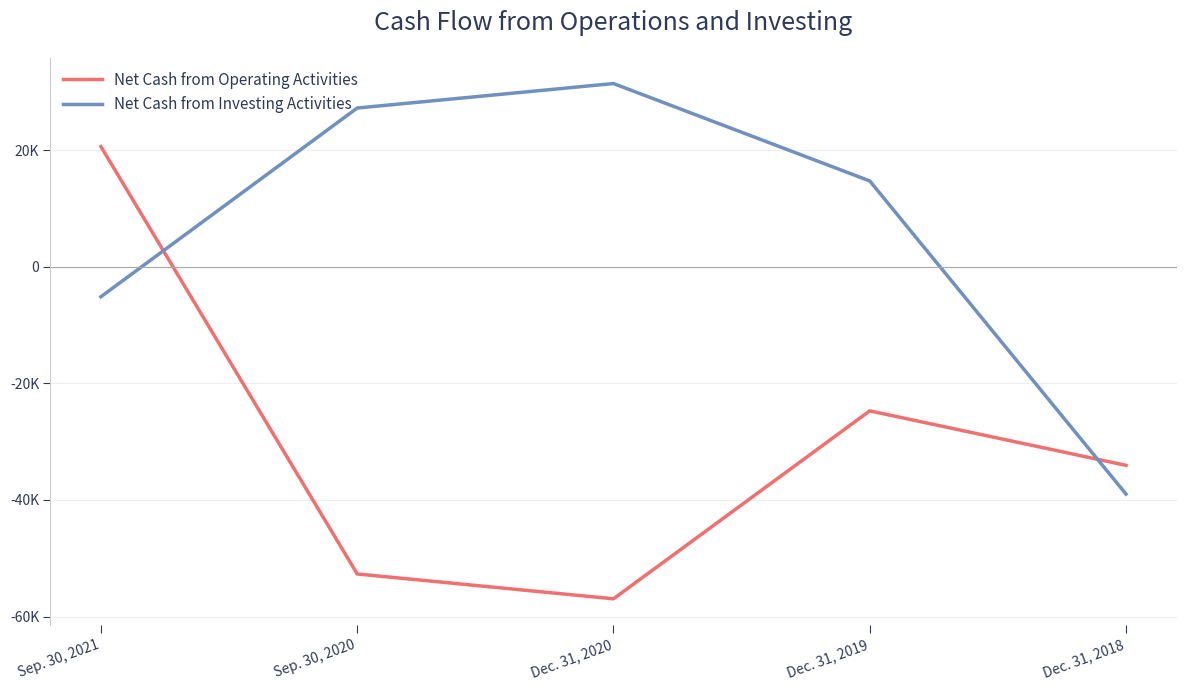

Is this an area chart (filled region under the line)?

No